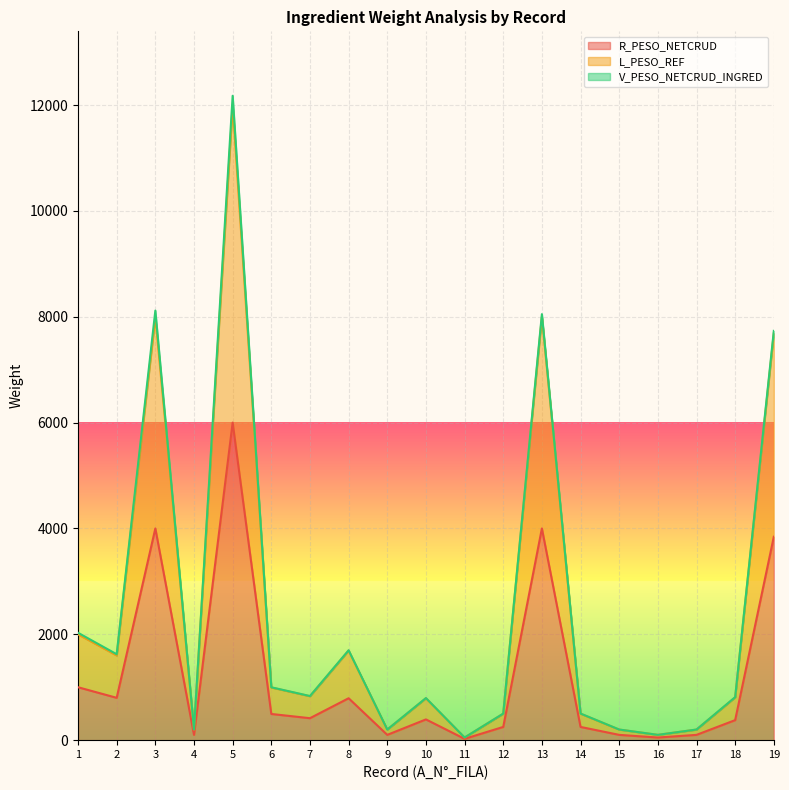

What is the highest value of the L_PESO_REF series?

12000.0